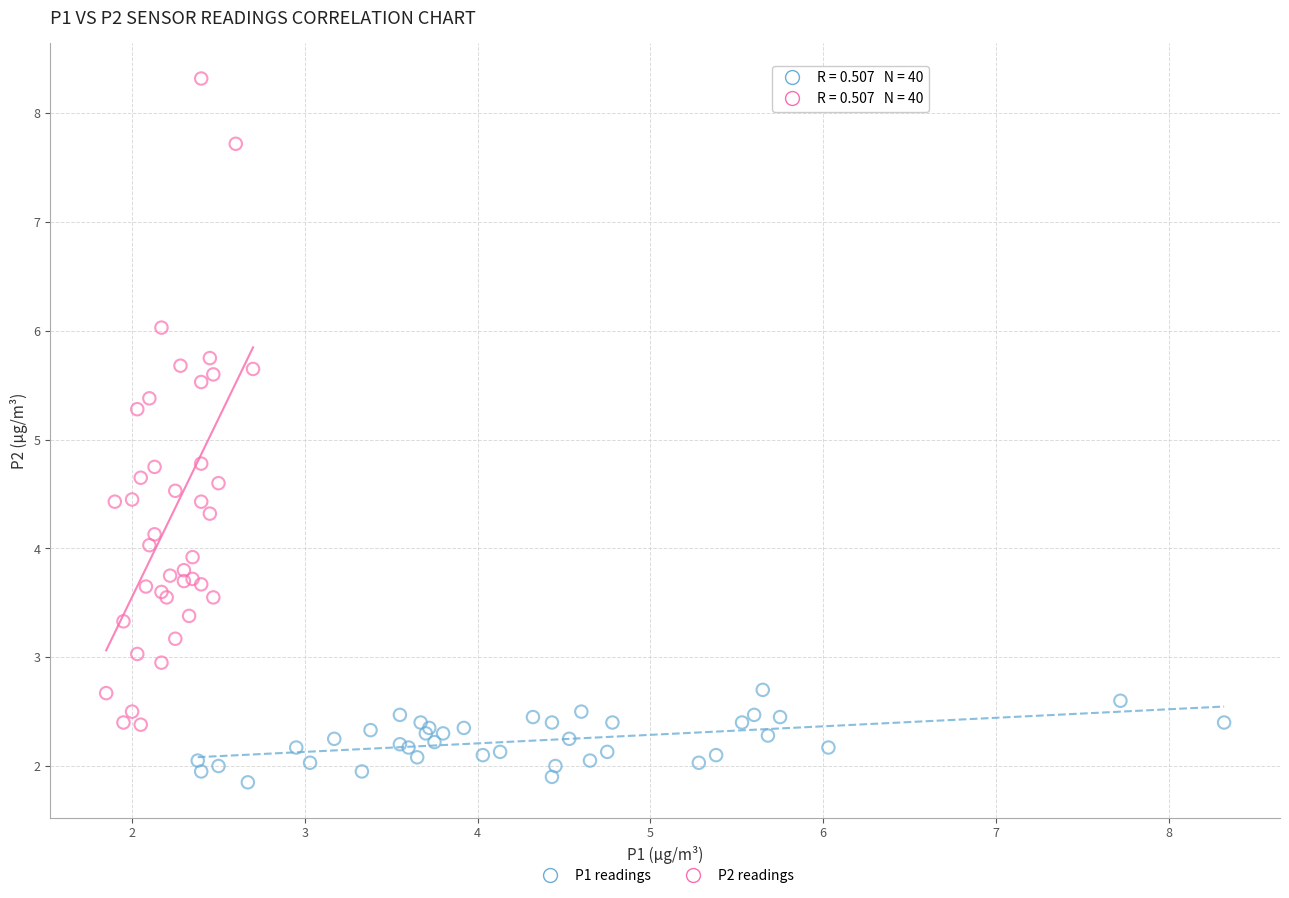

Which series contains the highest Y value?

P2 readings